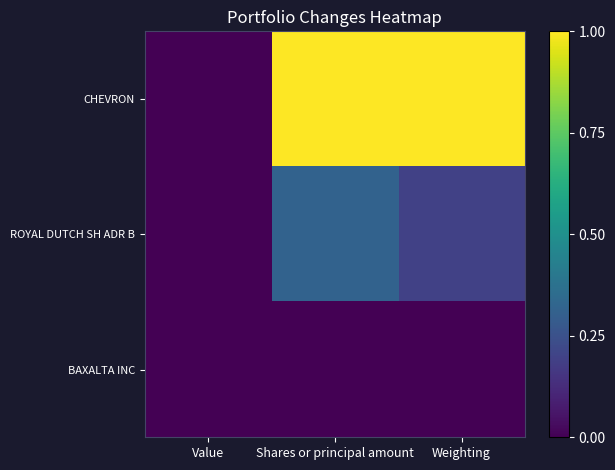

Which series has the largest total across all categories?

CHEVRON